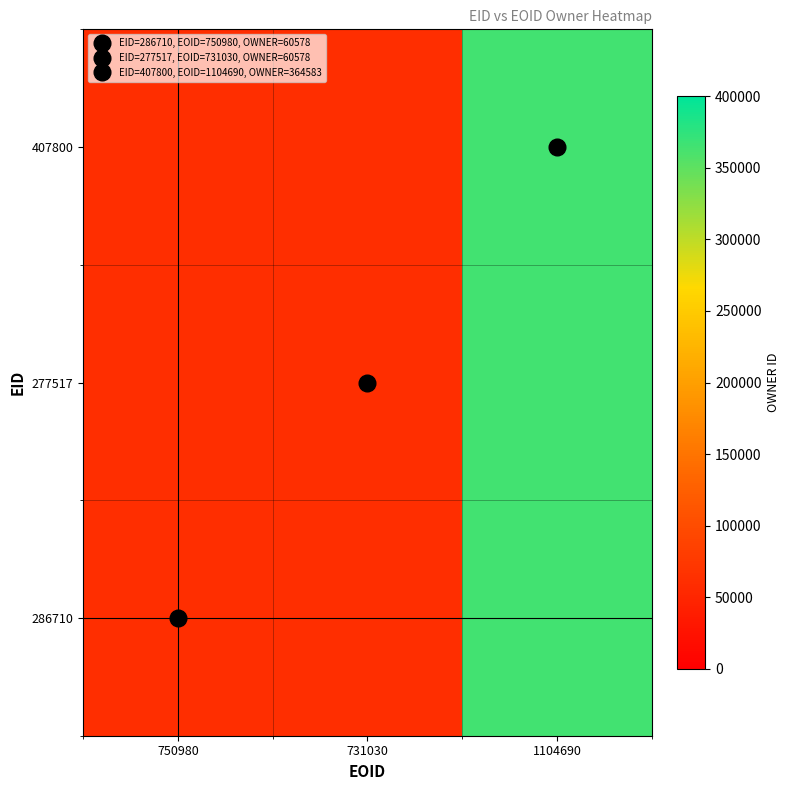

At 731030, list the series in order from smallest to largest.

286710, 277517, 407800